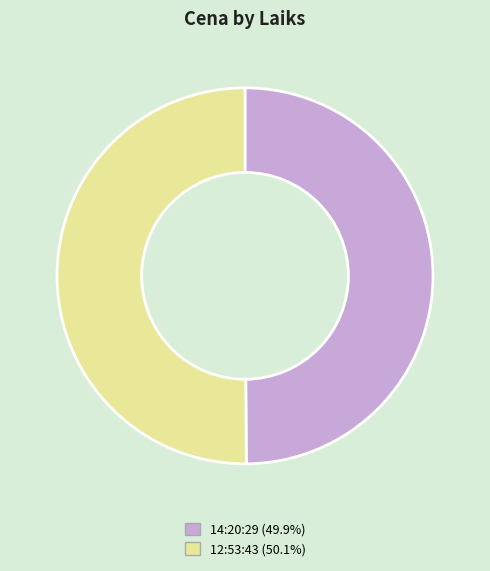

Do 12:53:43 and 14:20:29 together represent more than half of the pie?

Yes